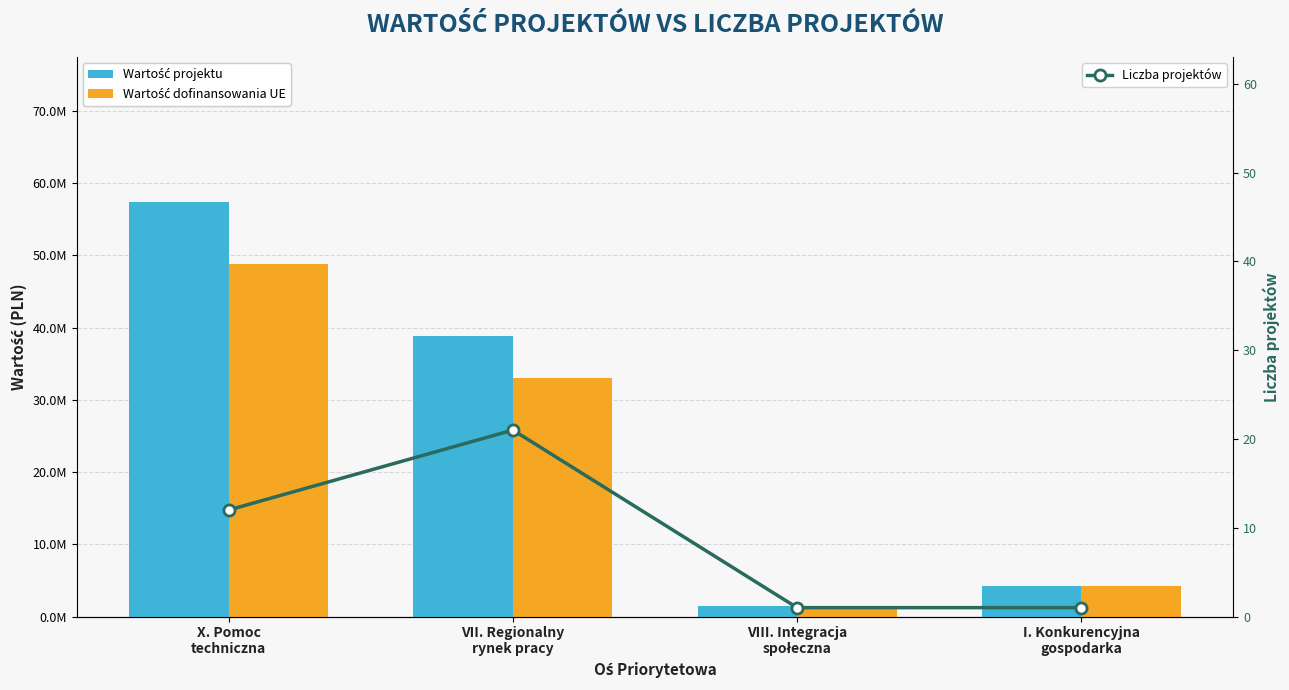

What is the label of the 4th bar from the left?

I. Konkurencyjna
gospodarka